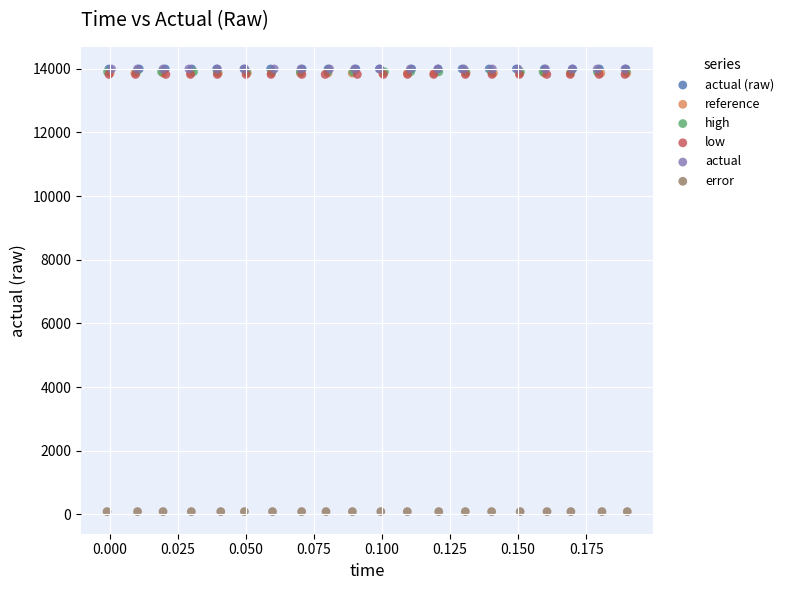

What are all the series names shown in the legend?

actual (raw), reference, high, low, actual, error